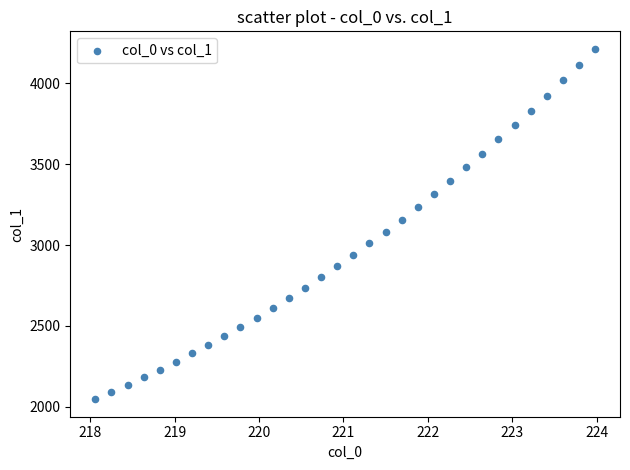

What is the range of X values (max minus min)?

5.9